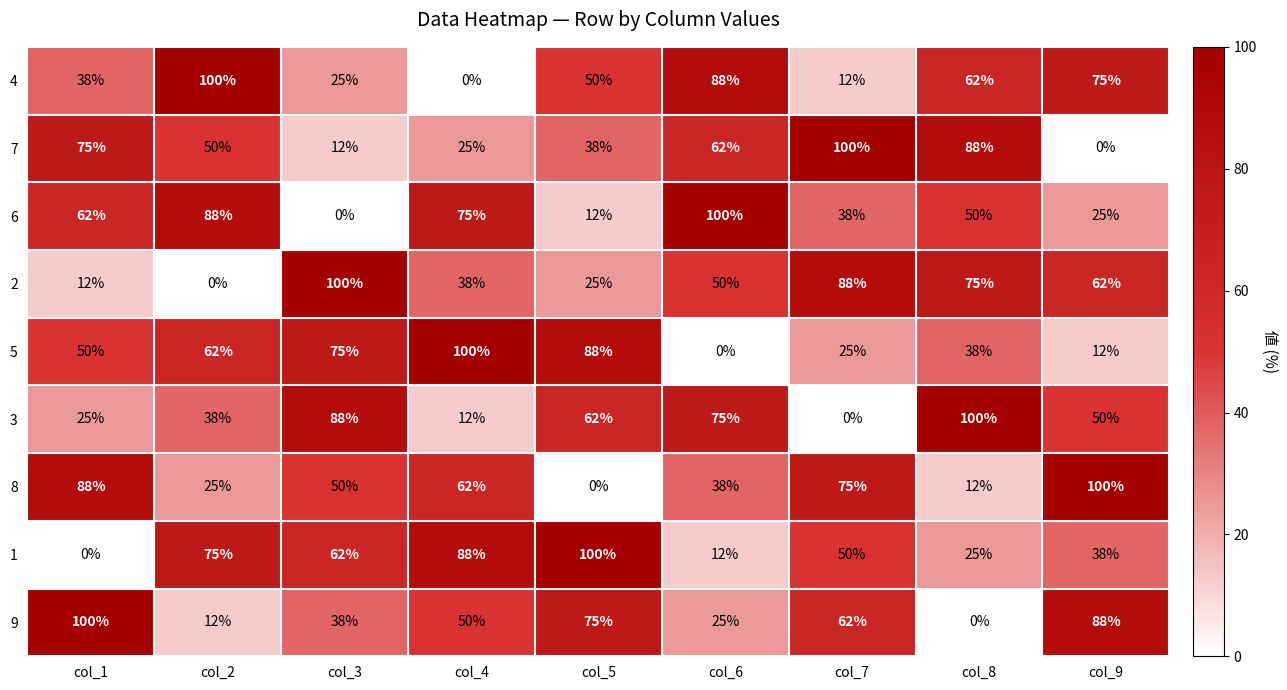

True or false: 2 has a value of 84 at col_6.

False